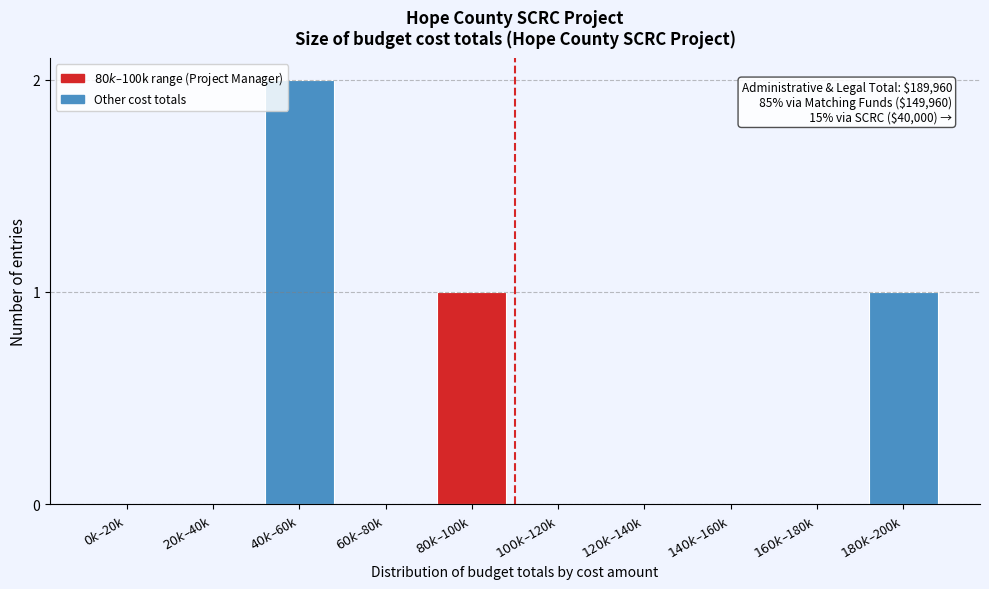

What is the sum of all values?

4